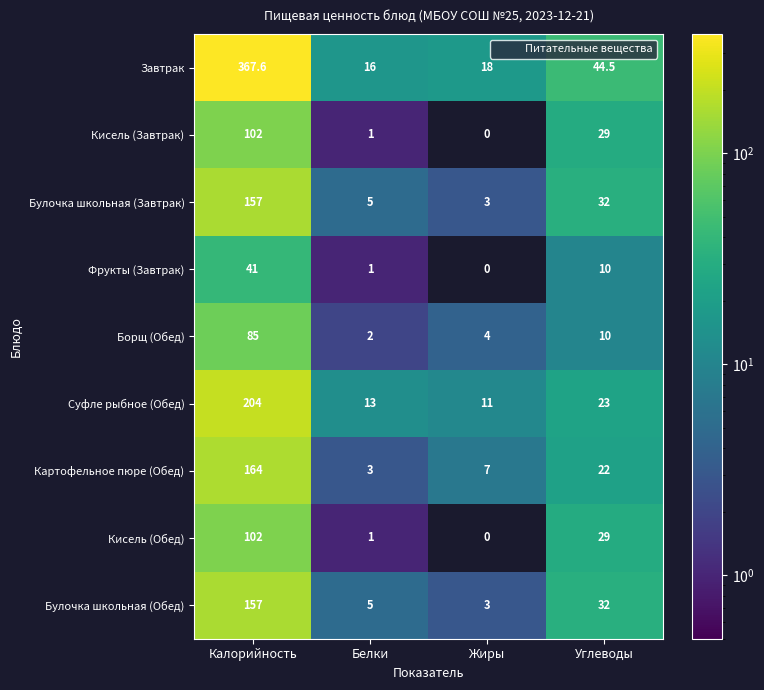

Which series has the largest total across all categories?

Завтрак